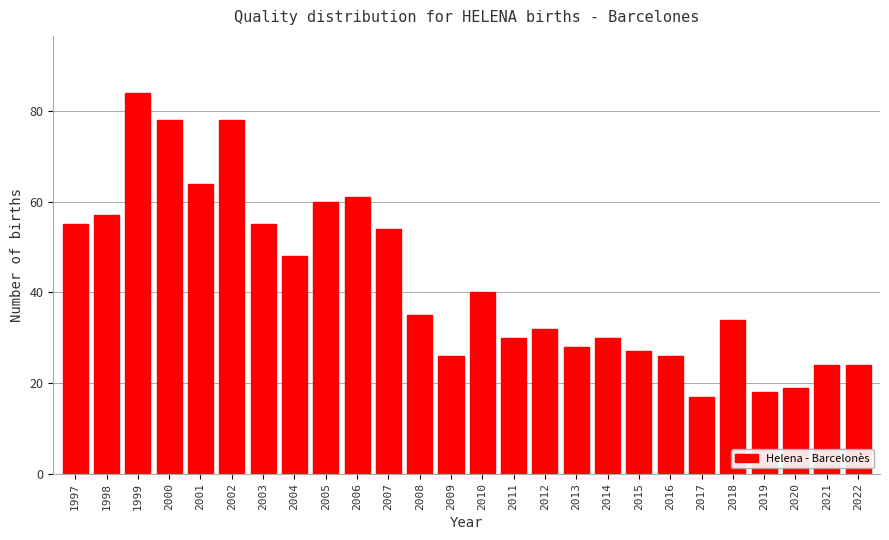

Reading left to right, transcribe all the data shown in this chart.

55	57	84	78	64	78	55	48	60	61	54	35	26	40	30	32	28	30	27	26	17	34	18	19	24	24